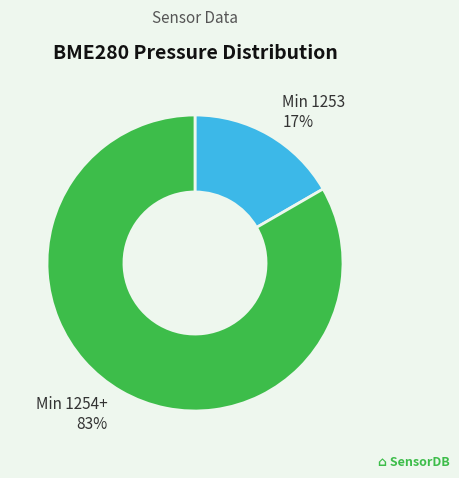

Do Min 1254+ 83% and Min 1253 17% together represent more than half of the pie?

Yes